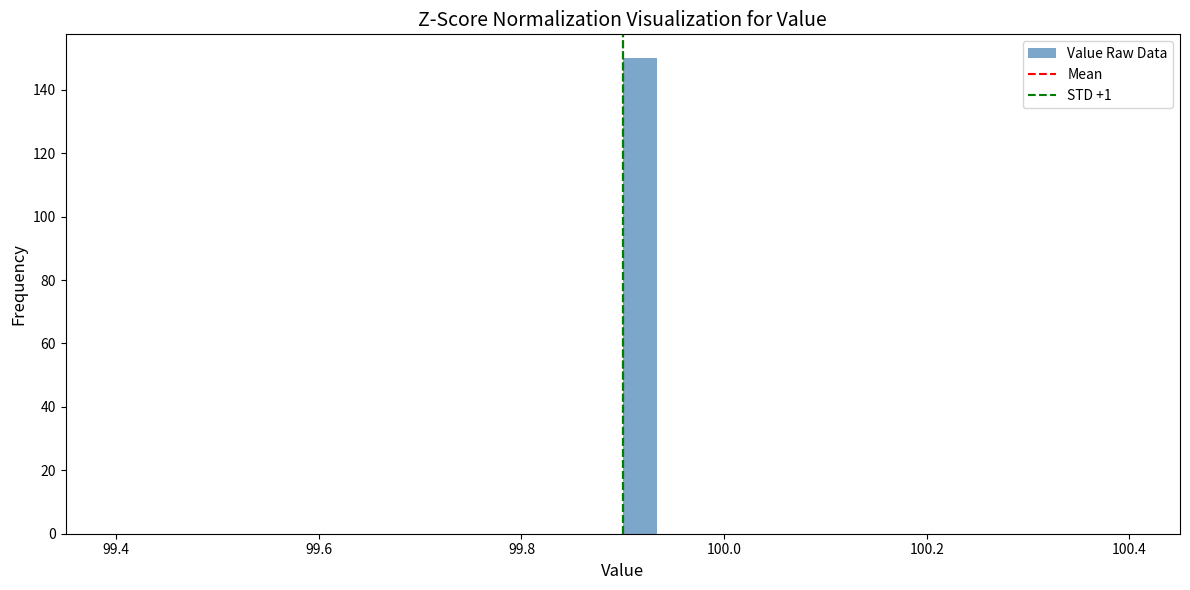

Around what value on the x-axis is the tallest bar? Give the approximate position of its centre, as read against the axis.

99.92